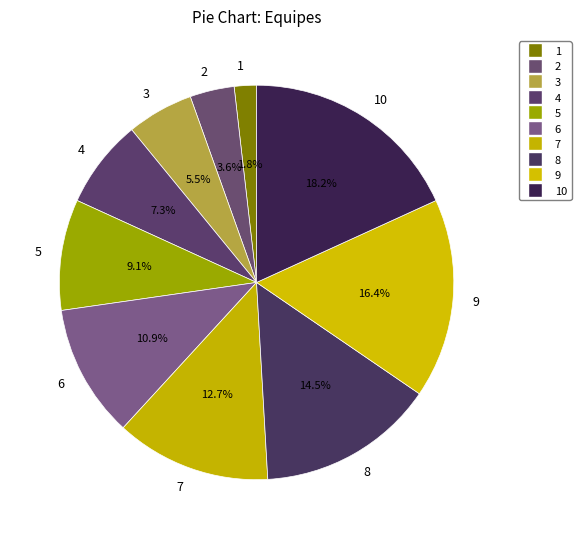

Rank the categories by value from lowest to highest.

1, 2, 3, 4, 5, 6, 7, 8, 9, 10